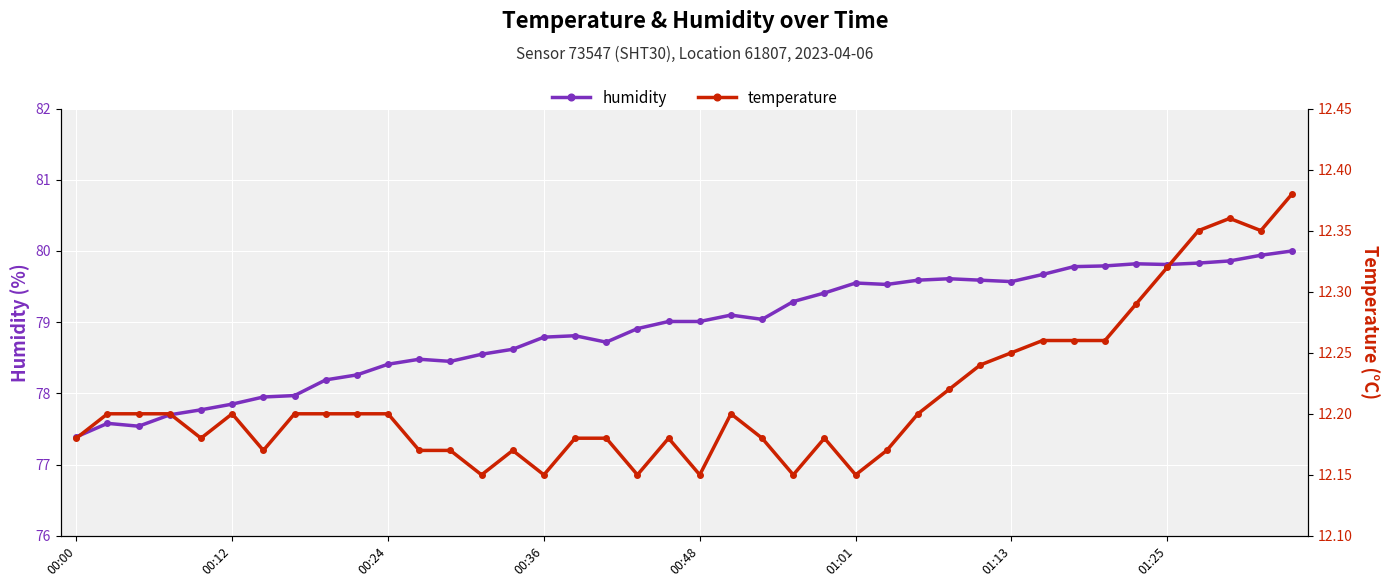

Is it true that temperature equals 7.5 at 17?

False